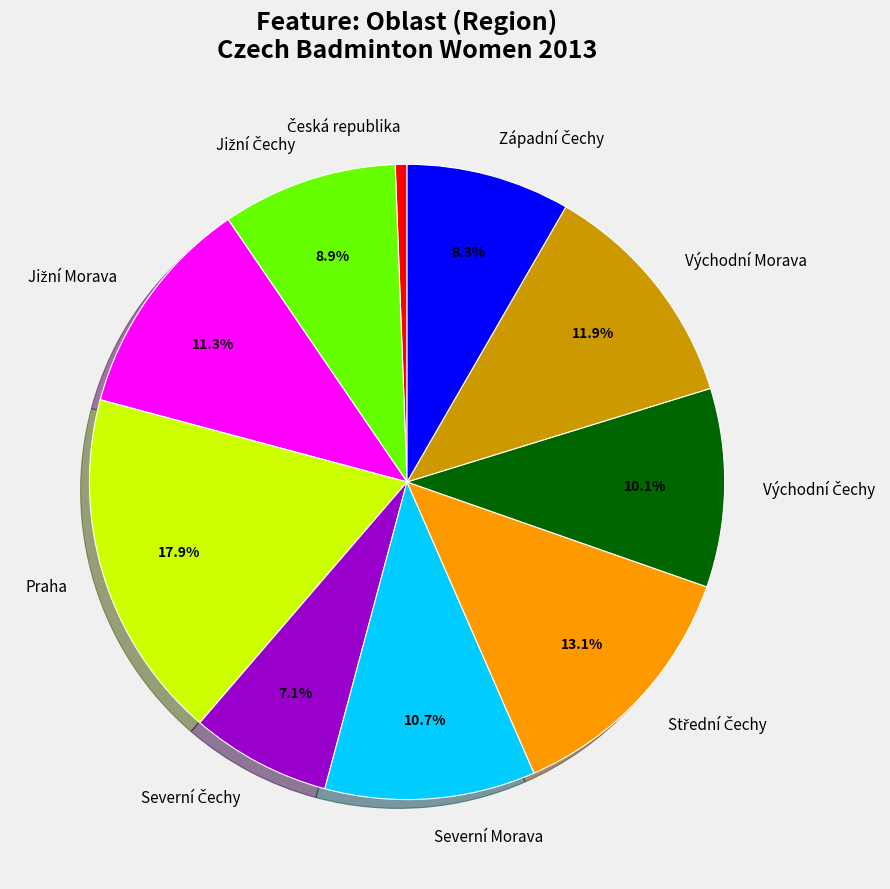

To the nearest percent, what portion does Východní Morava represent?

12%